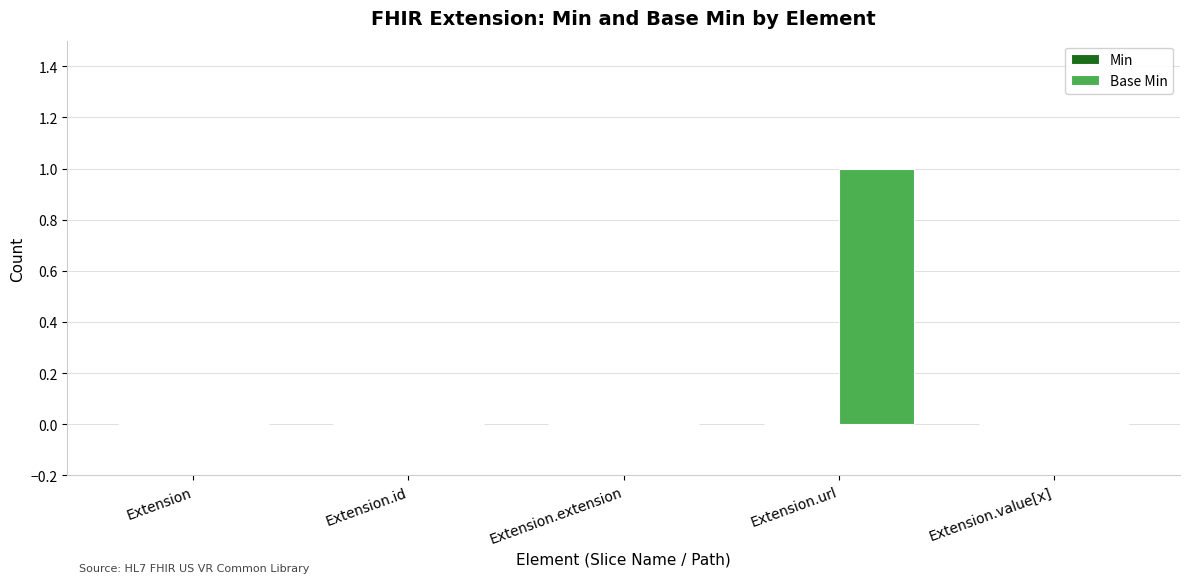

The chart shows a value of 1 at Extension.id. True or false?

False